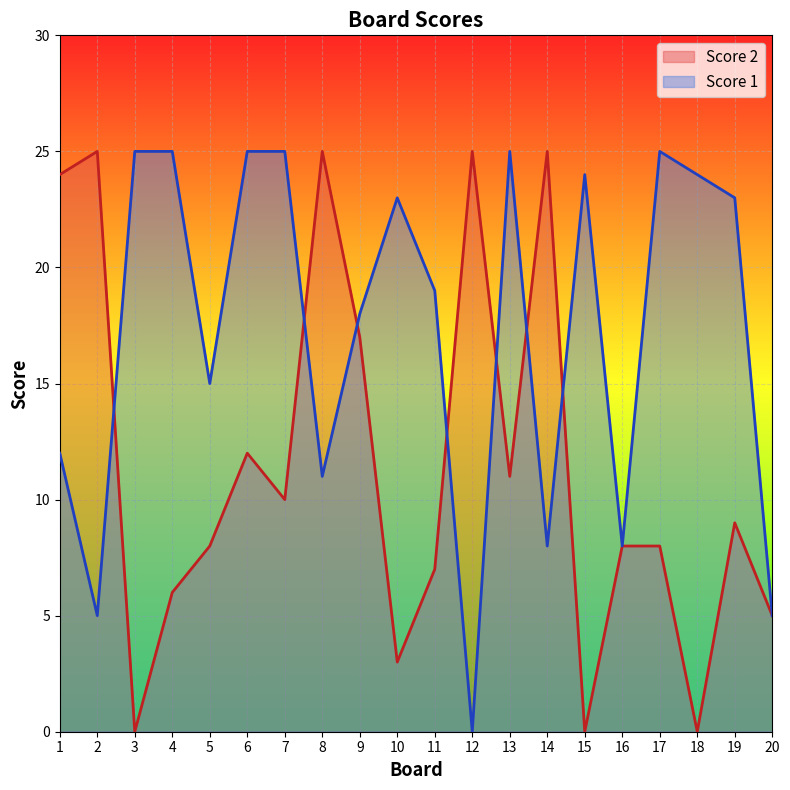

Reading right to left, extract all data points from this chart.

Score 2: 20=5	19=9	18=0	17=8	16=8	15=0	14=25	13=11	12=25	11=7	10=3	9=17	8=25	7=10	6=12	5=8	4=6	3=0	2=25	1=24
Score 1: 20=5	19=23	18=24	17=25	16=8	15=24	14=8	13=25	12=0	11=19	10=23	9=18	8=11	7=25	6=25	5=15	4=25	3=25	2=5	1=12